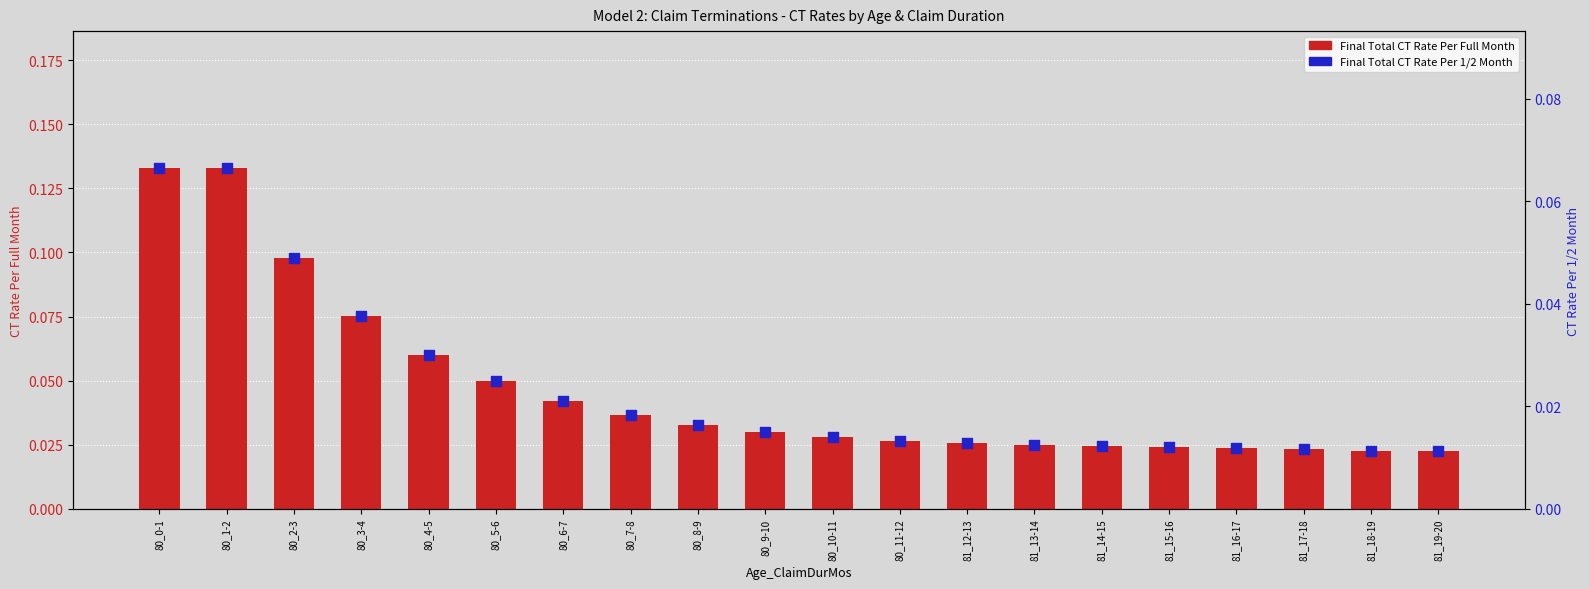

Which series has the widest spread of Y values?

Final Total CT Rate Per Full Month